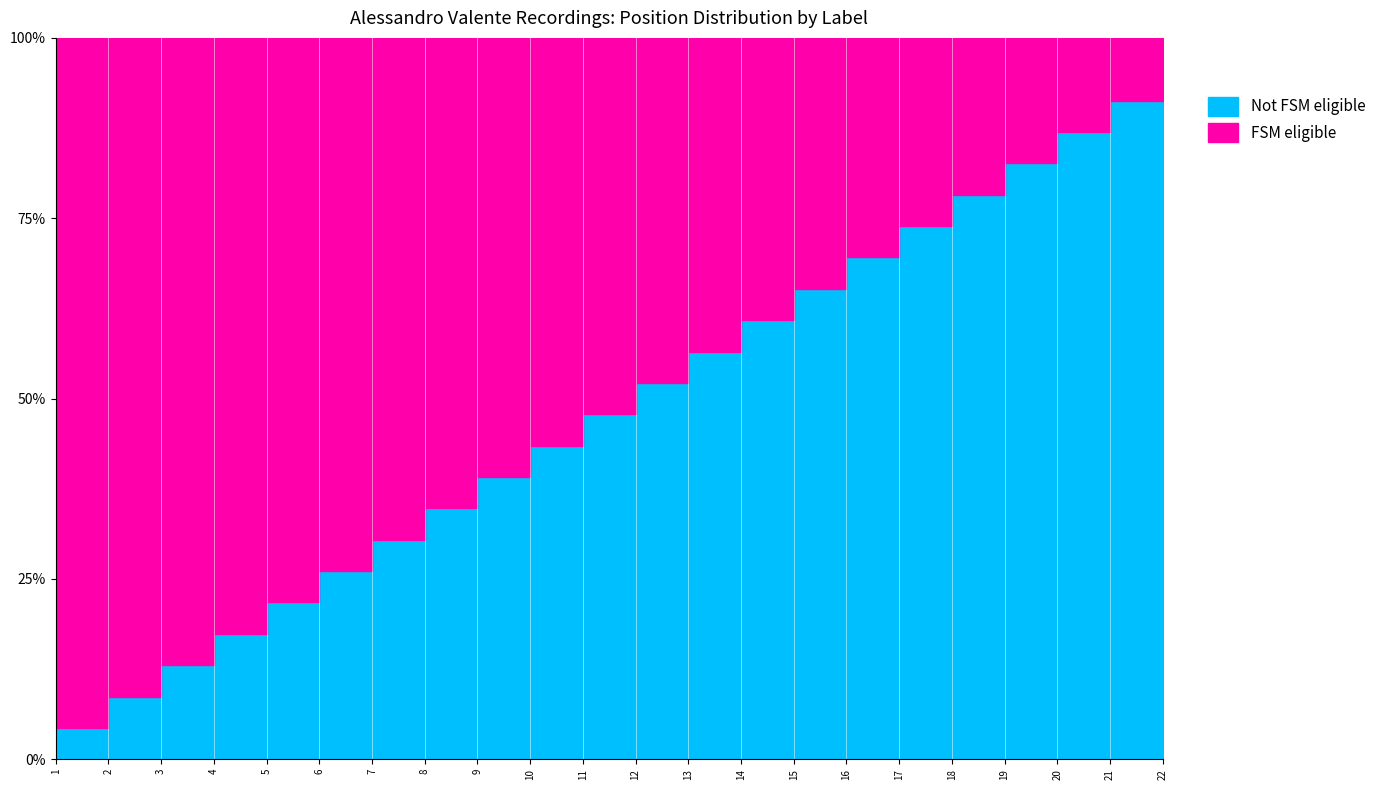

The FSM eligible series shows 4 at 19. True or false?

True